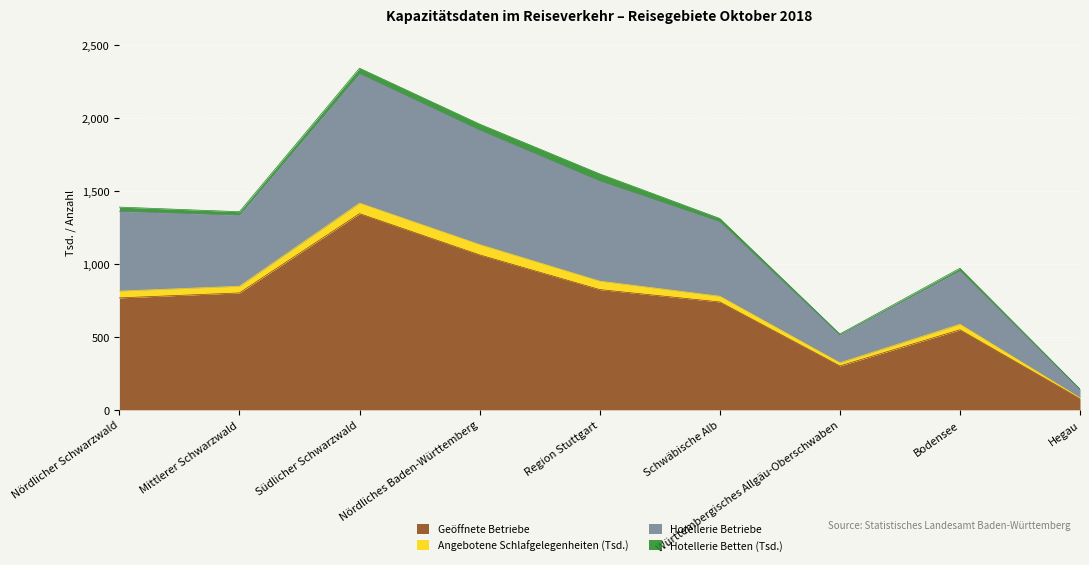

Which category has the lowest value in the Geöffnete Betriebe series?

Hegau